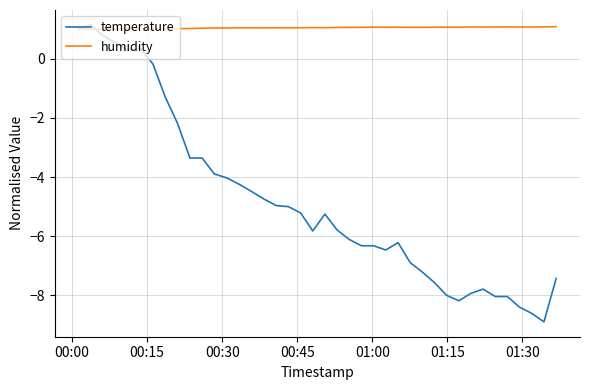

What is the minimum value shown in the chart?

-8.9